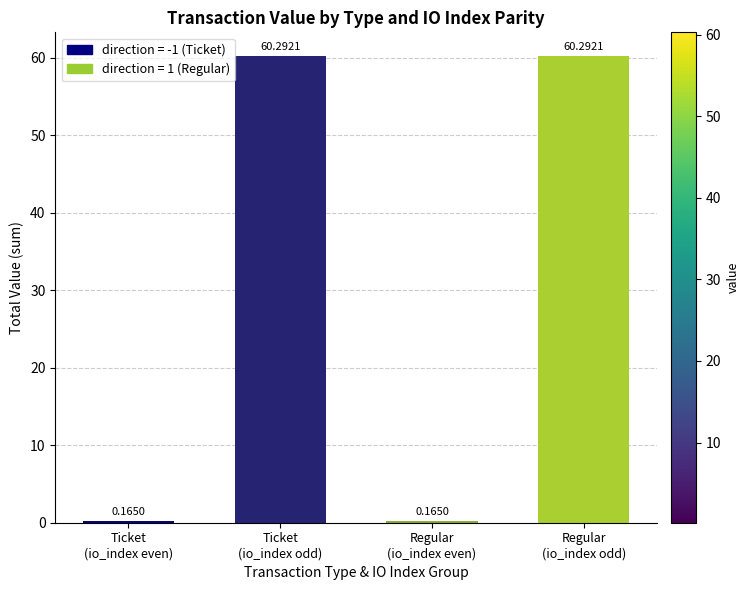

What is the label of the 3rd bar from the left?

Regular
(io_index even)